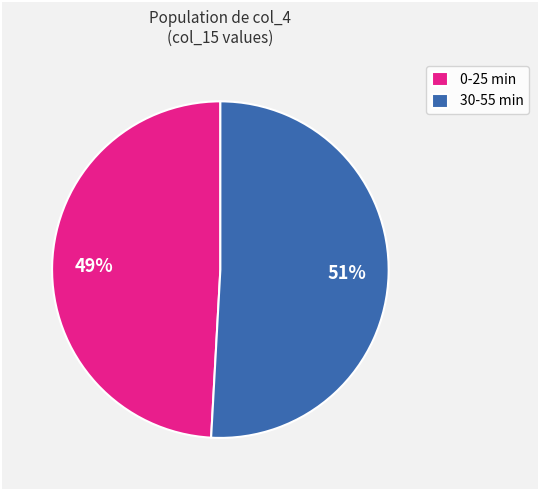

Which slice represents more than half of the pie?

30-55 min